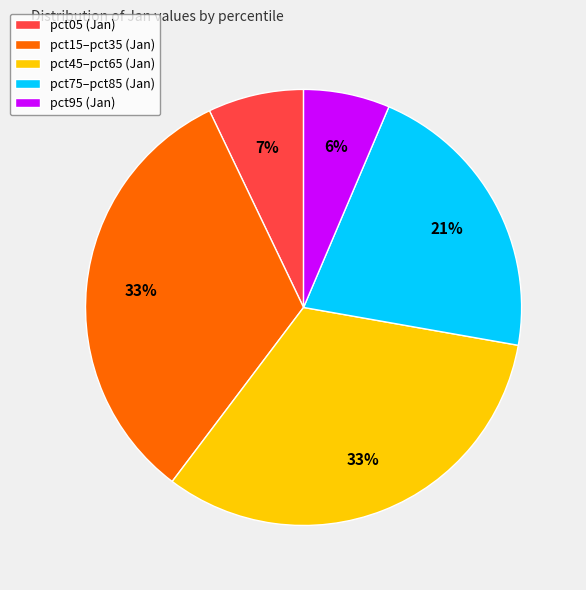

Count the number of slices in the pie.

5